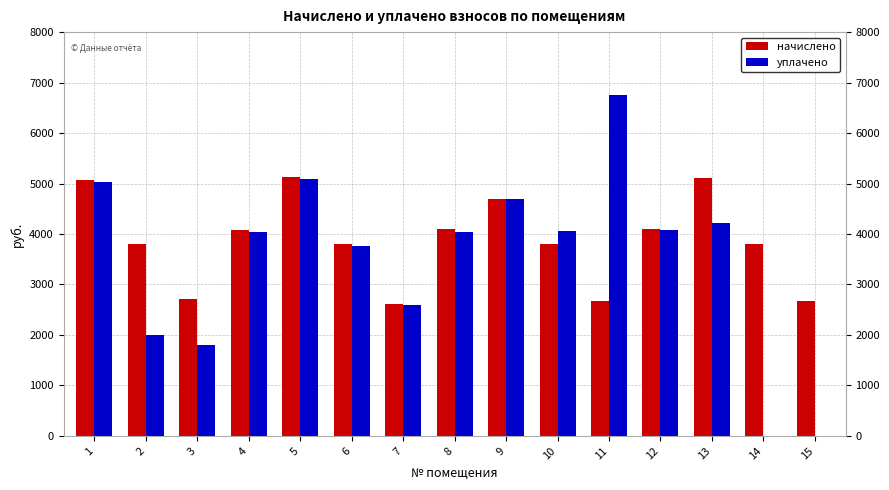

What is the sum of the начислено values at 10 and 6?

7605.1